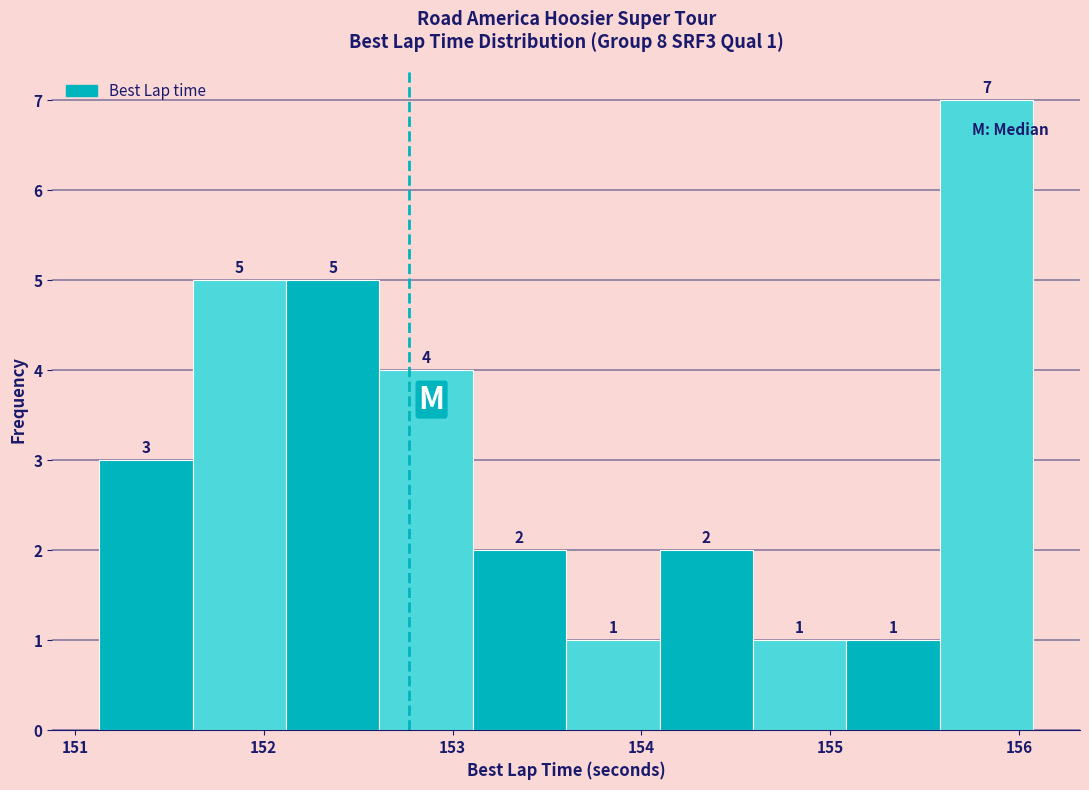

Over which range of the x-axis is the bar tallest?

155.6 to 156.1